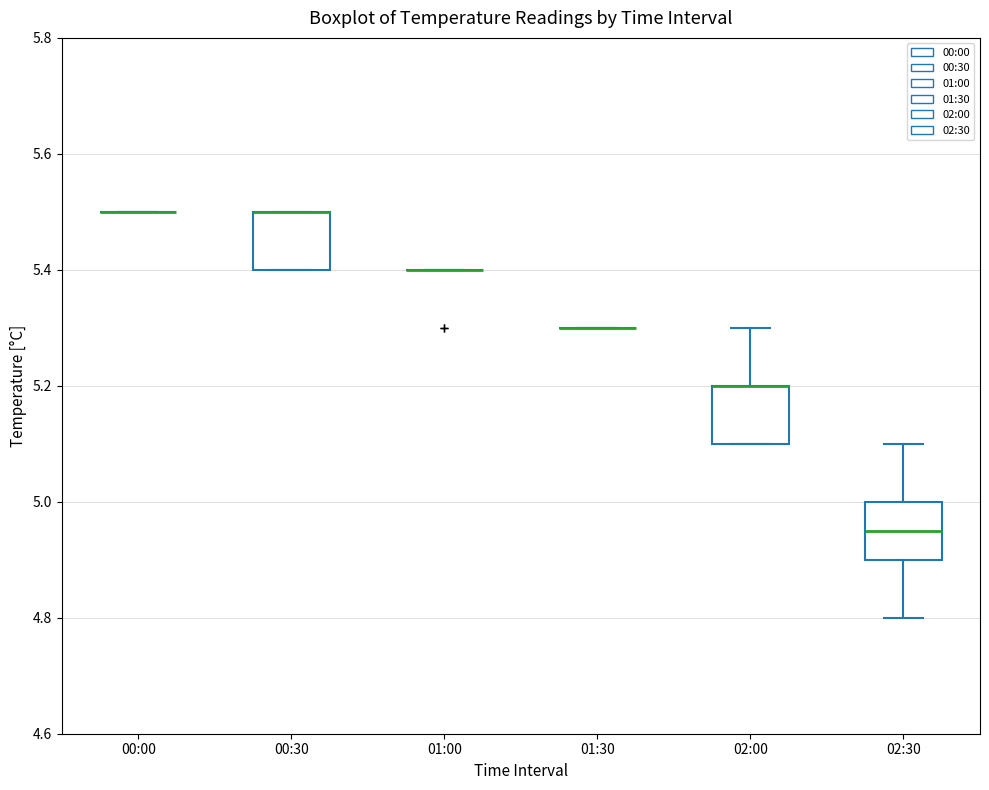

Where does the upper whisker of the box for 02:30 end on the y-axis? The values are not printed on the chart, so give them approximately, as read against the axis.

5.10